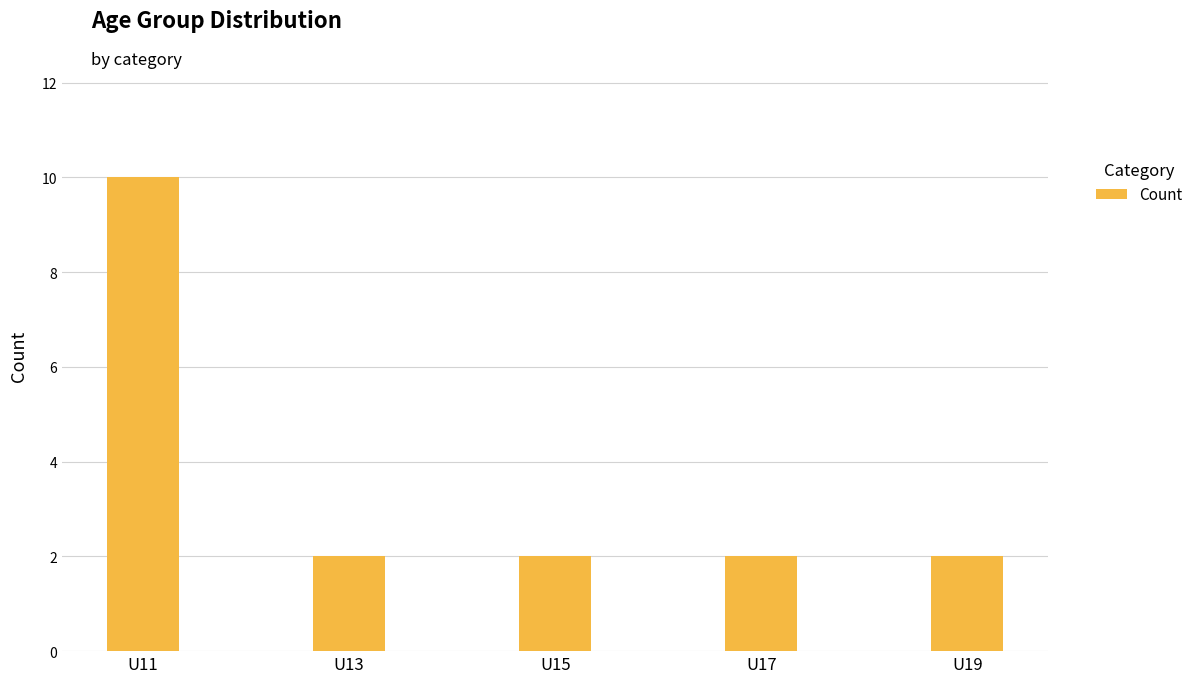

True or false: the data shows 2 at U15.

True